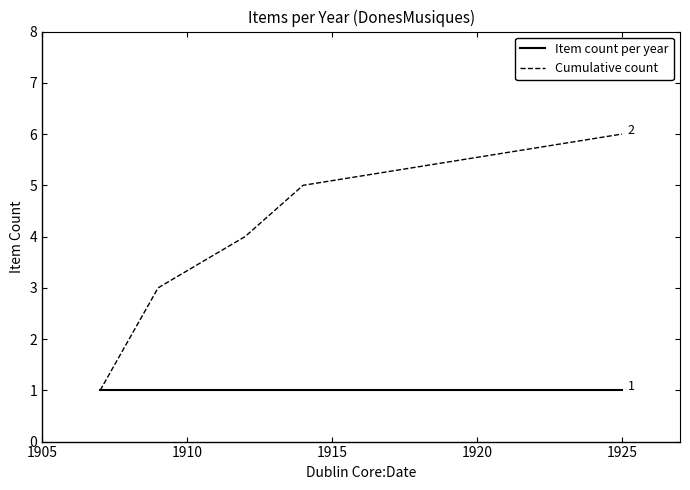

Which series has the largest total across all categories?

Cumulative count